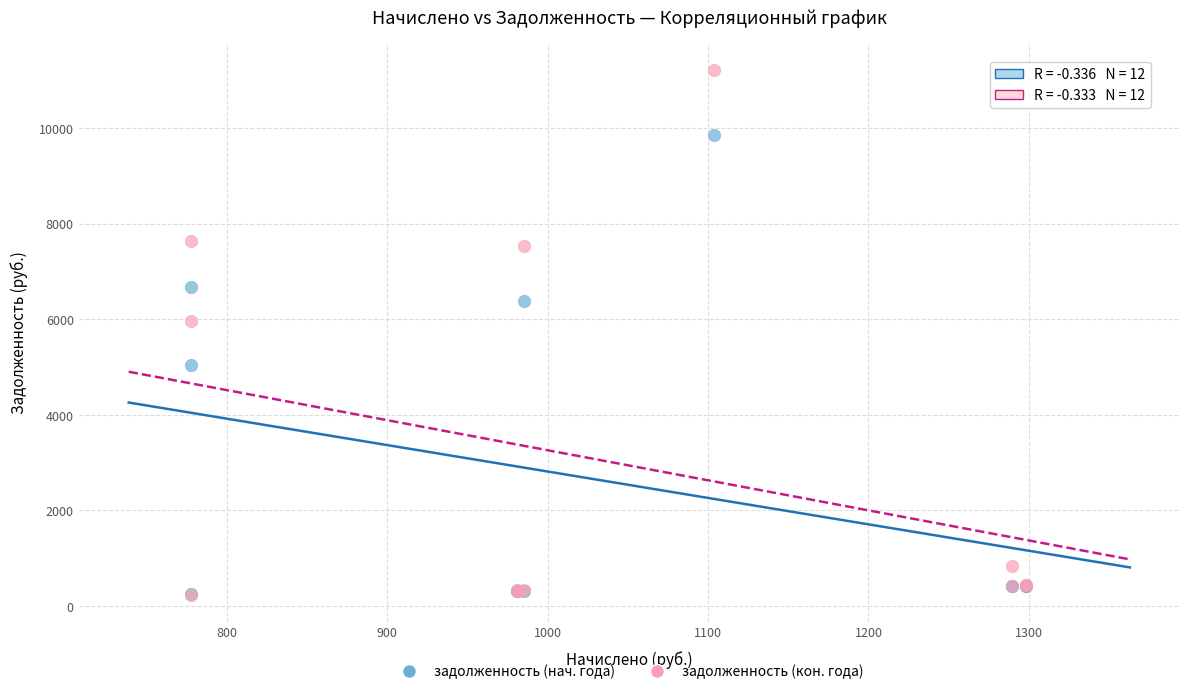

Across all series, what Y value is closest to 5723?

5951.7